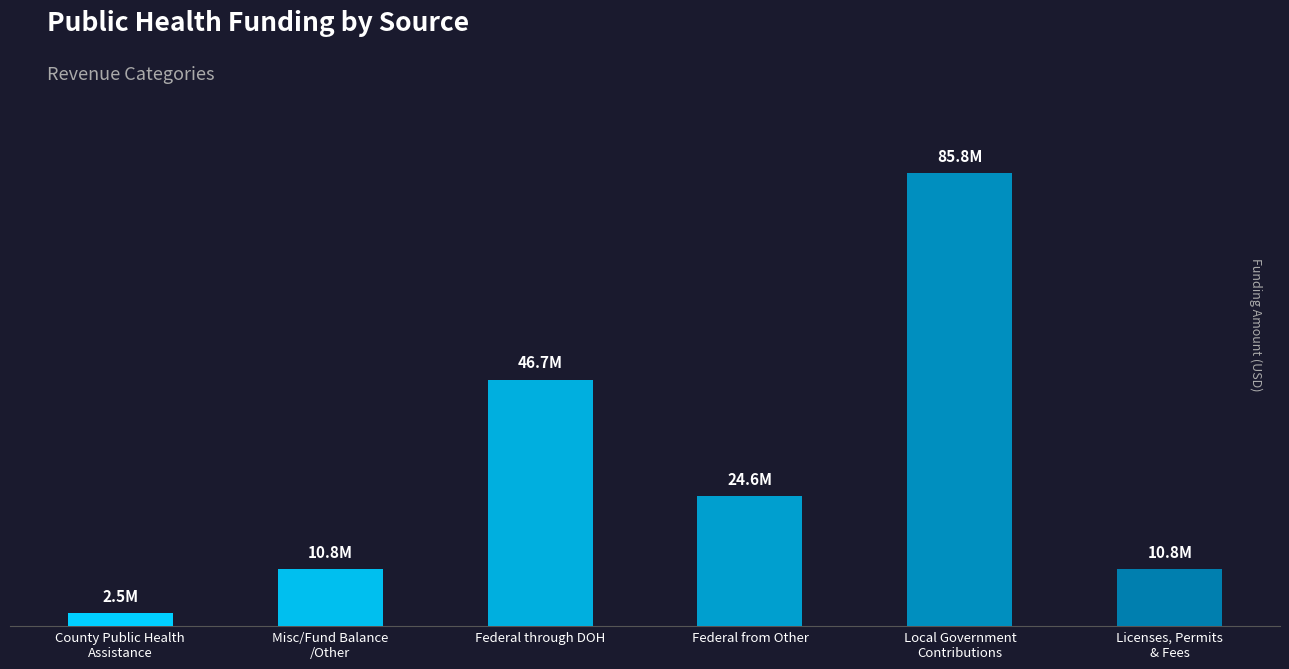

Does the chart contain any negative values?

No